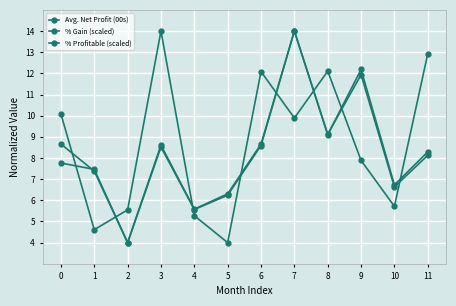

What is the difference between the Avg. Net Profit (00s) values at 9 and 10?

5.5